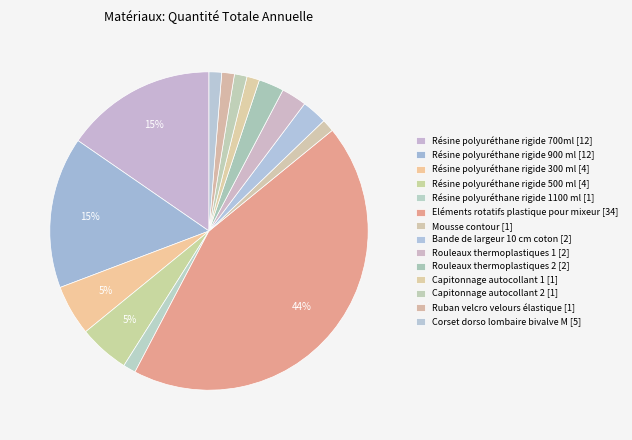

Does Rouleaux thermoplastiques 1 [2] represent more than half of the total?

No